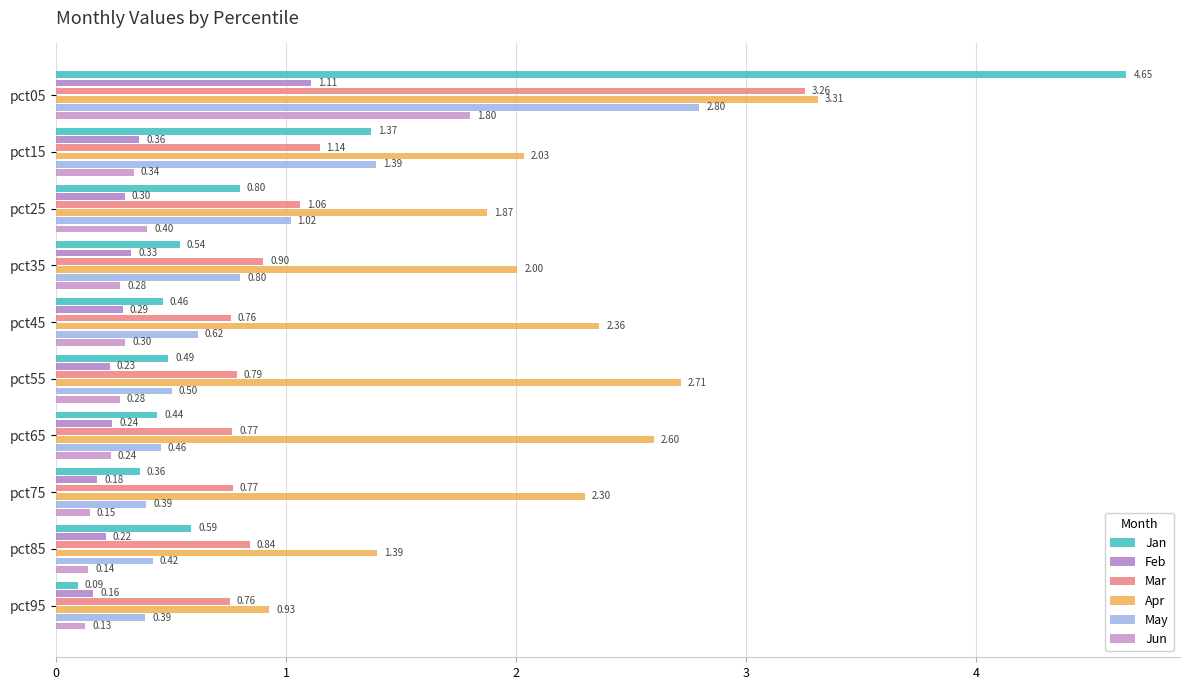

At which label is May closest to 1?

pct25